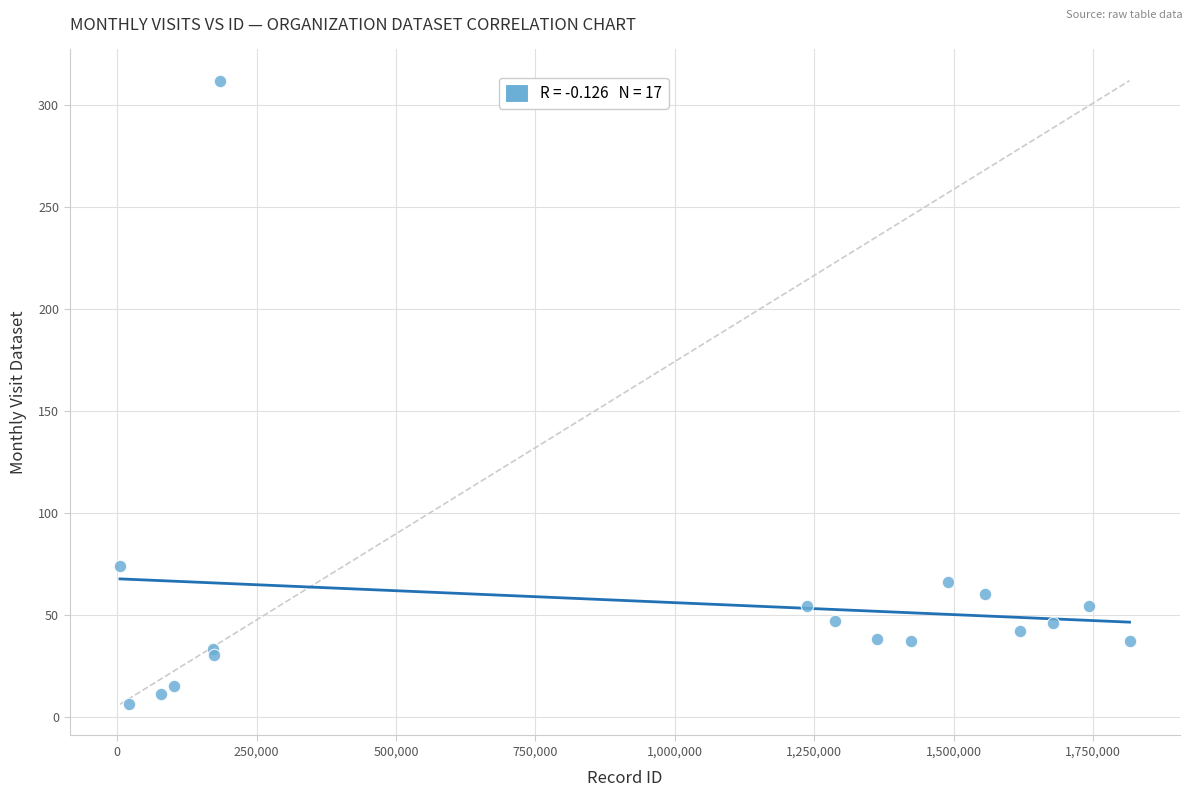

What Y value in the scatter plot is closest to 159?

74